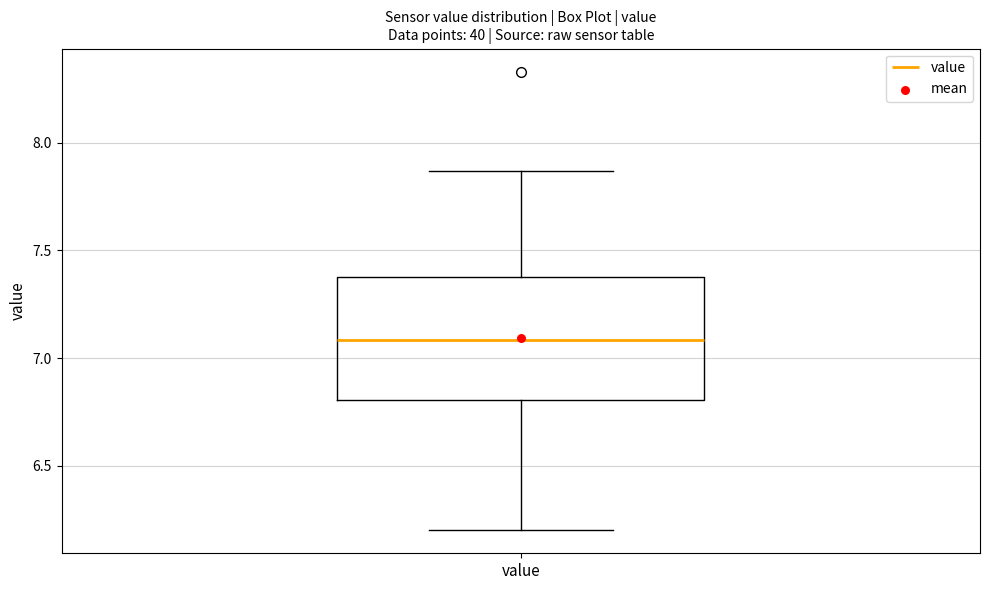

Transcribe this box plot: give where the median line is, the range the box spans, and where the two whiskers end, as read against the y-axis. The values are not printed on the chart, so give them approximately, as read against the axis.

median 7.10, box 6.80 to 7.40, whiskers 6.20 to 7.85